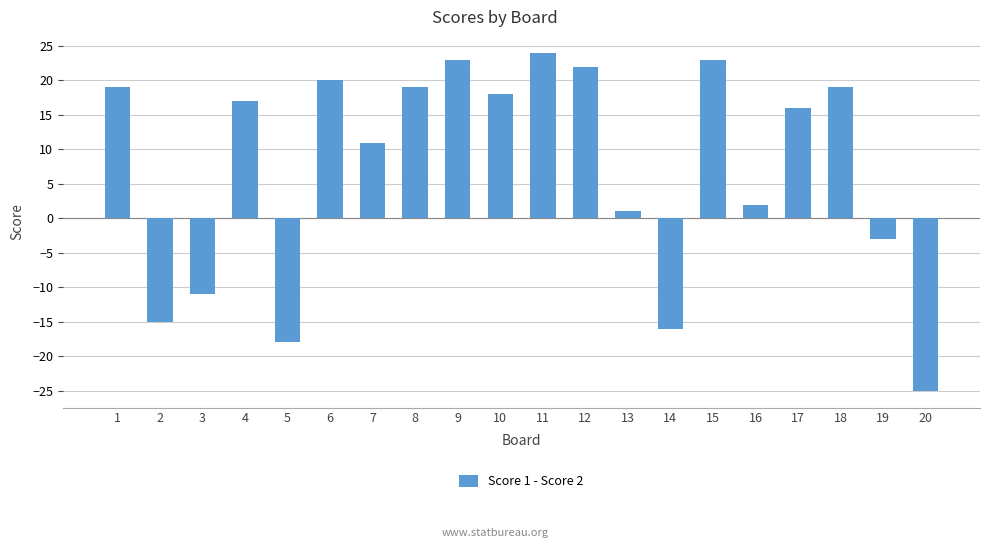

What is the maximum value shown in the chart?

24